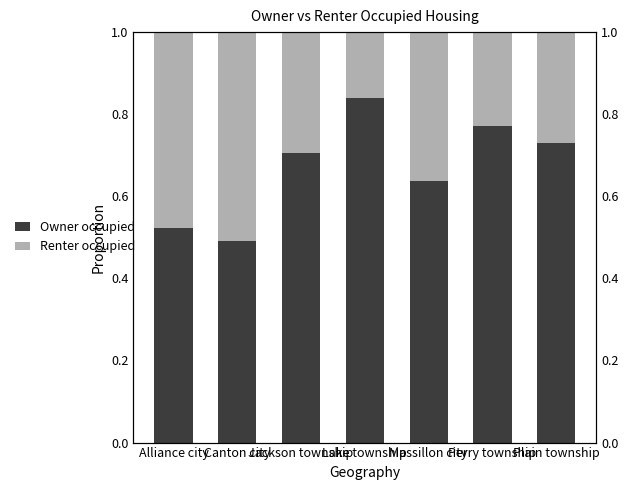

Reading left to right, transcribe all the data shown in this chart.

Owner occupied: Alliance city=0.5	Canton city=0.5	Jackson township=0.7	Lake township=0.8	Massillon city=0.6	Perry township=0.8	Plain township=0.7
Renter occupied: Alliance city=0.5	Canton city=0.5	Jackson township=0.3	Lake township=0.2	Massillon city=0.4	Perry township=0.2	Plain township=0.3